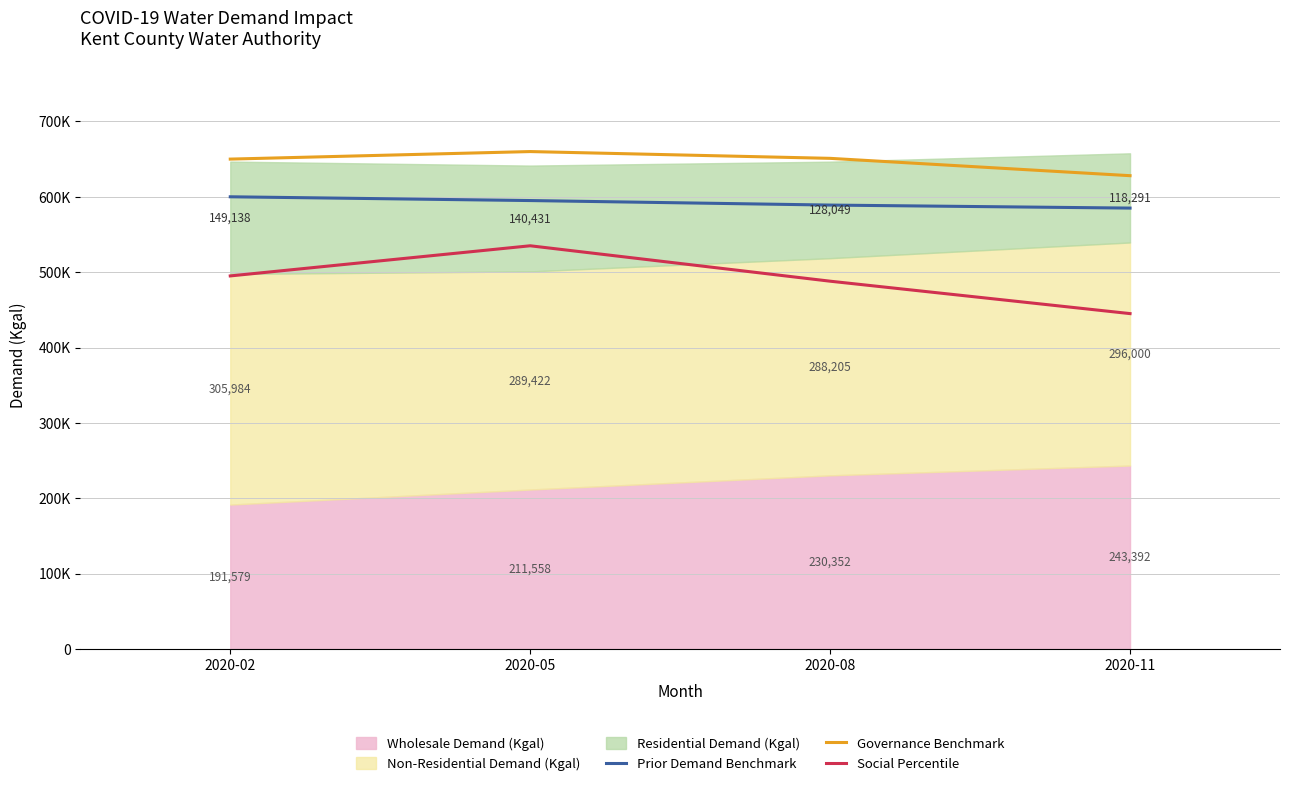

Read the Governance Benchmark value at 2020-05, to the nearest 10.

660000